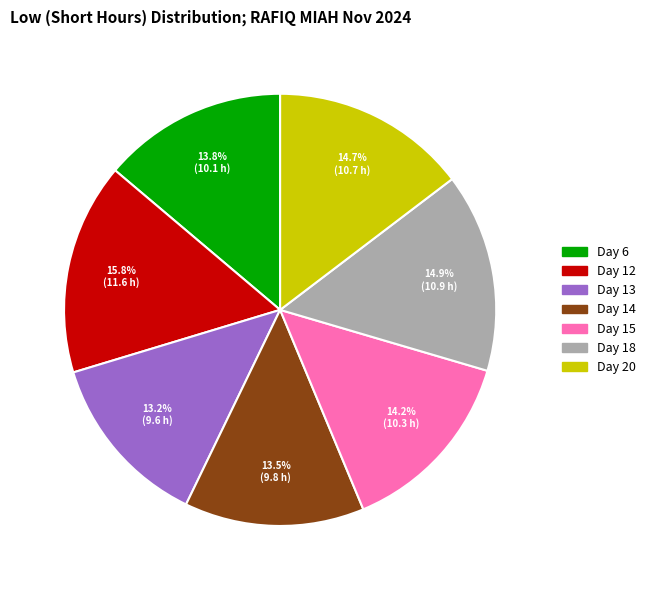

To the nearest percent, what is the difference between the largest and smallest slice percentages?

3%